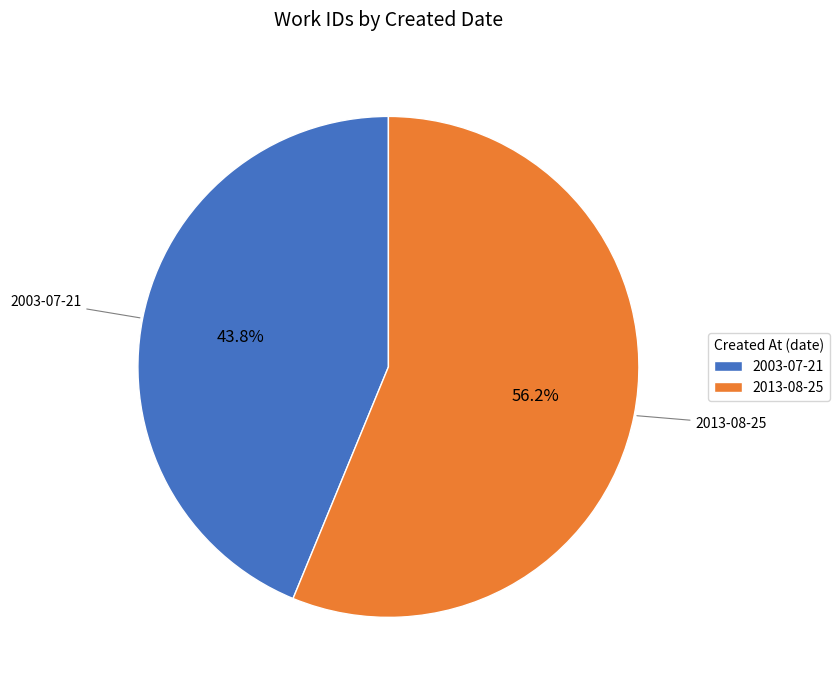

Which has a higher value, 2013-08-25 or 2003-07-21?

2013-08-25